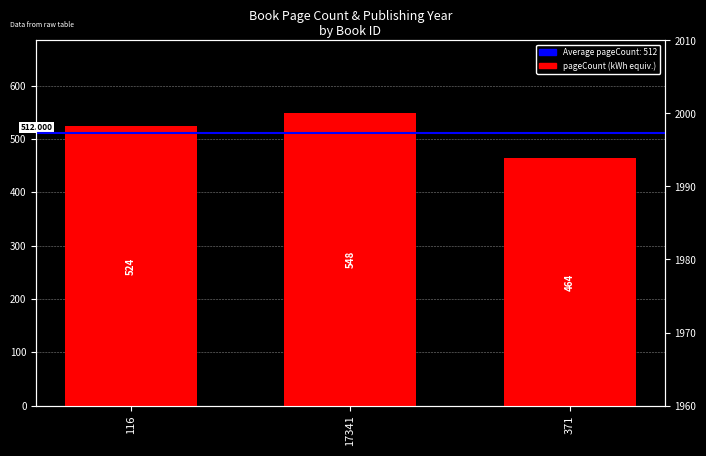

Reading left to right, extract all data points from this chart.

524	548	464